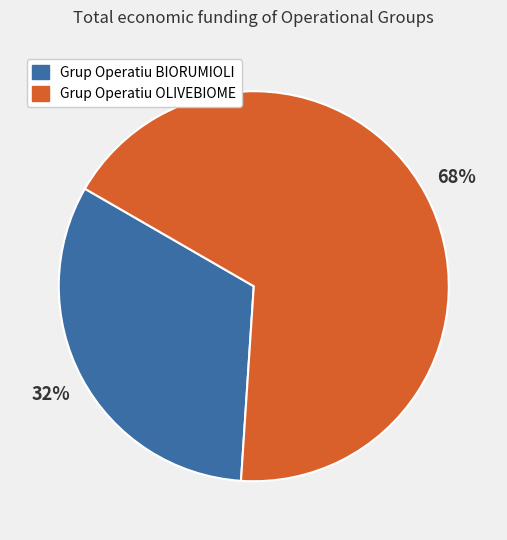

Is it true that Grup Operatiu OLIVEBIOME is 68% of the pie?

True